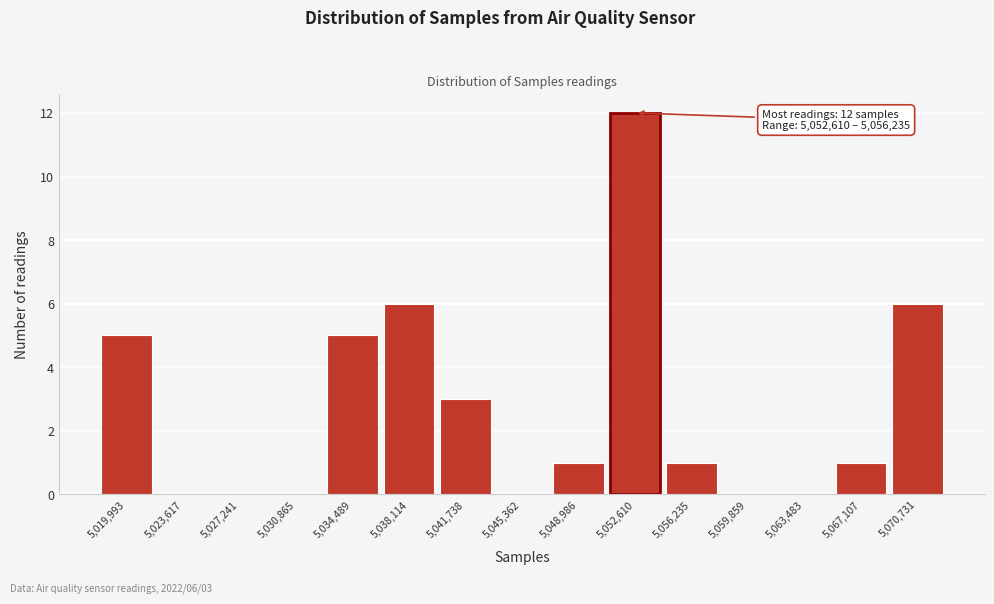

The chart shows a value of -7 at 5,023,617. True or false?

False